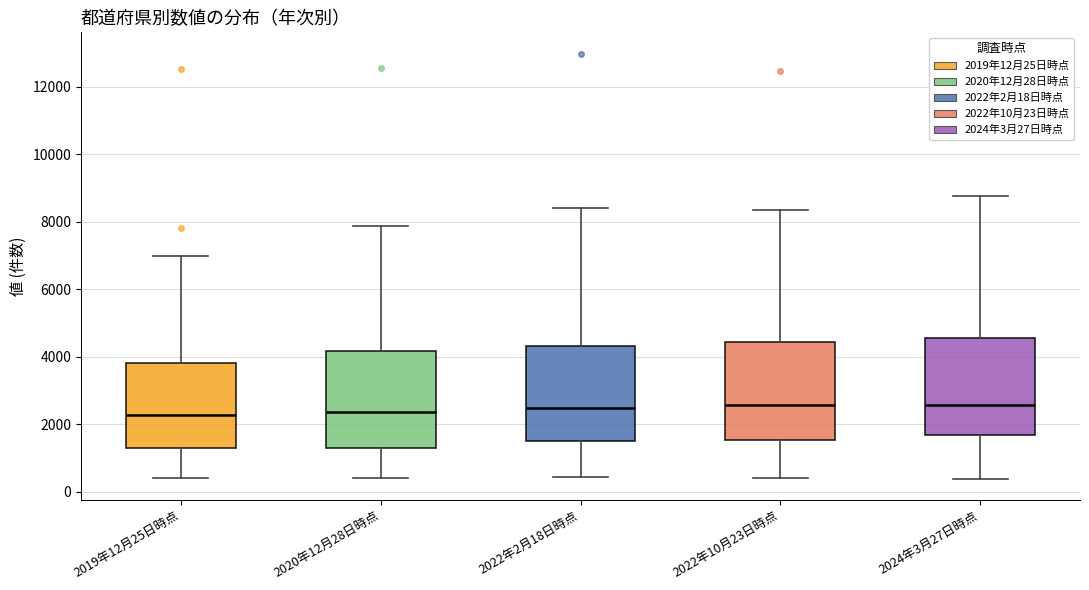

Reading left to right, read every box against the y-axis: the position of its median line, the range the box covers, and the ends of its whiskers. The values are not printed on the chart, so give them approximately, as read against the axis.

2019年12月25日時点: median 2200, box 1200 to 3800, whiskers 400 to 7000
2020年12月28日時点: median 2400, box 1400 to 4200, whiskers 400 to 7800
2022年2月18日時点: median 2400, box 1400 to 4400, whiskers 400 to 8400
2022年10月23日時点: median 2600, box 1600 to 4400, whiskers 400 to 8400
2024年3月27日時点: median 2600, box 1600 to 4600, whiskers 400 to 8800